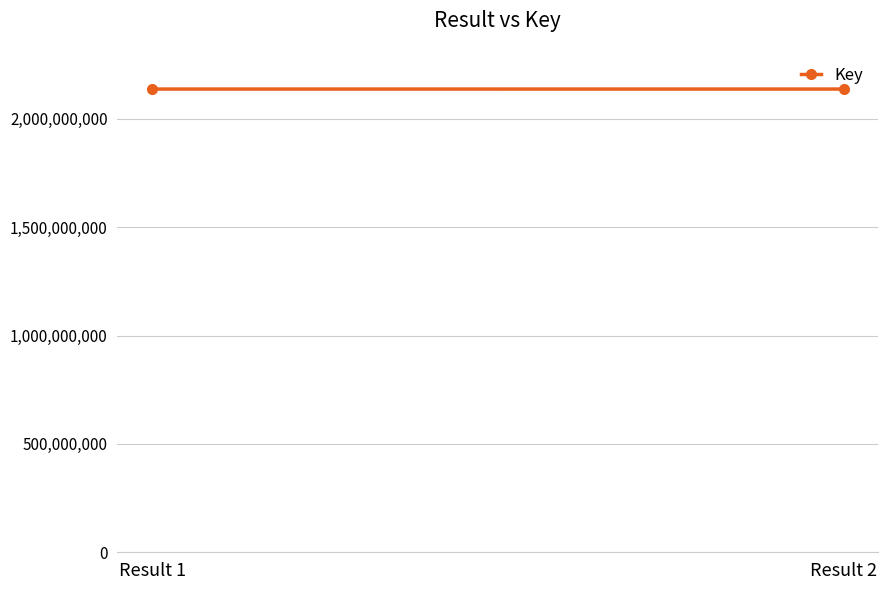

At which category does the chart reach its minimum across all series?

Result 2